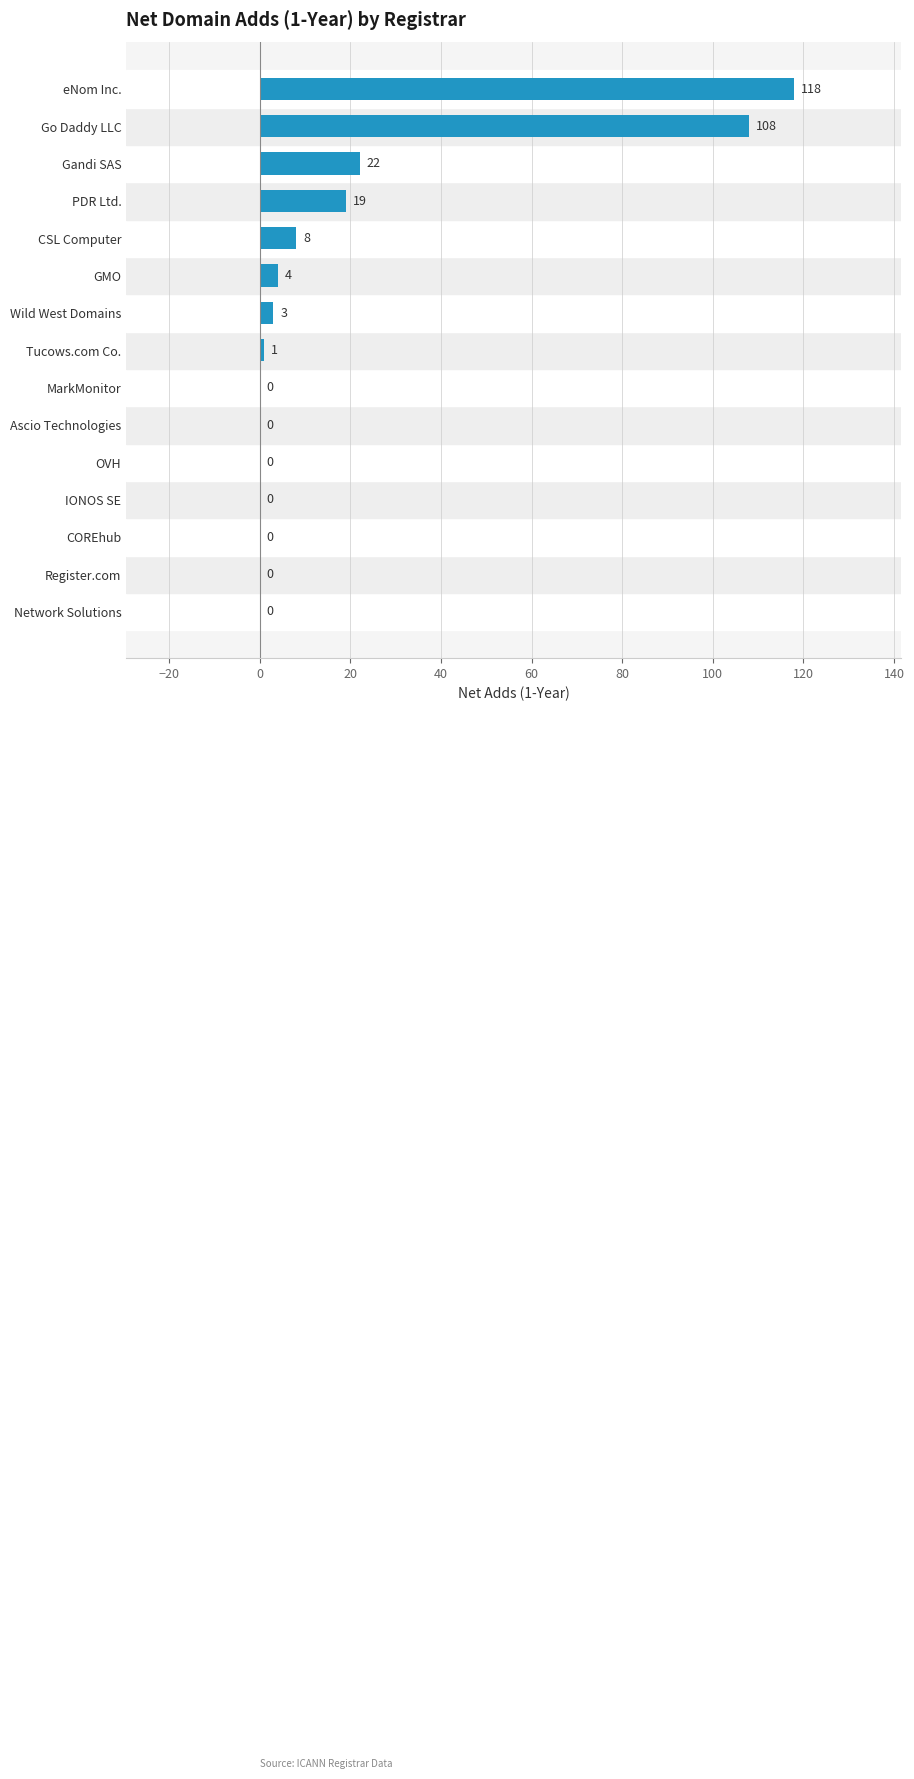

What is the change in value from CSL Computer to eNom Inc.?

+110